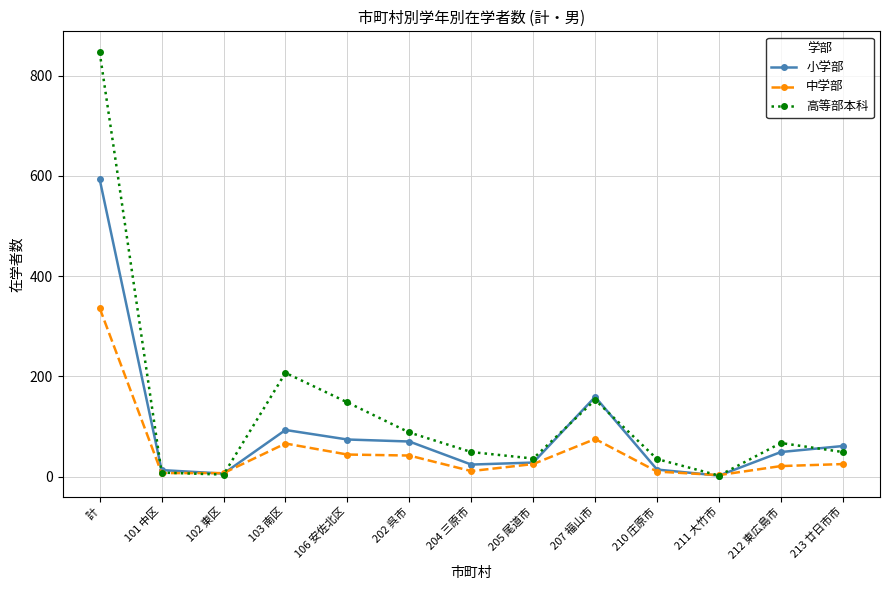

Which category has the highest value in the 中学部 series?

計